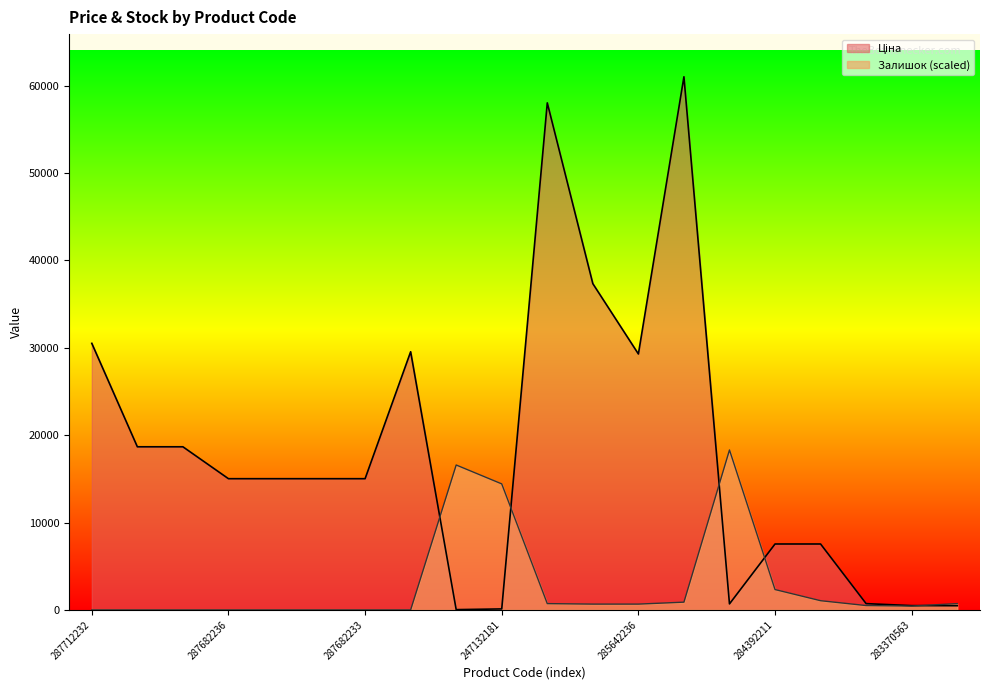

The value of Залишок at 247132181 is 4683.0. True or false?

False